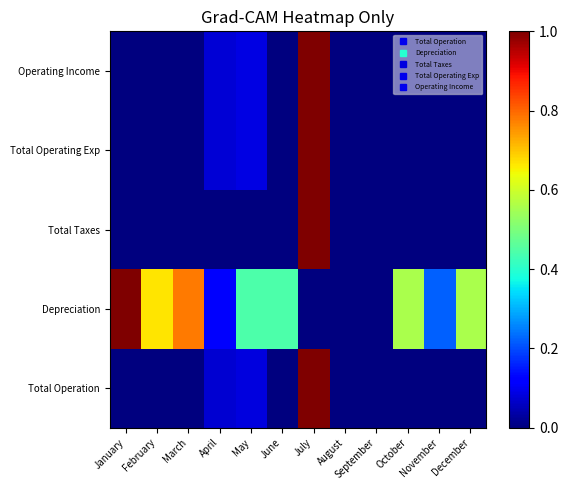

Which has a higher value, March or December?

March